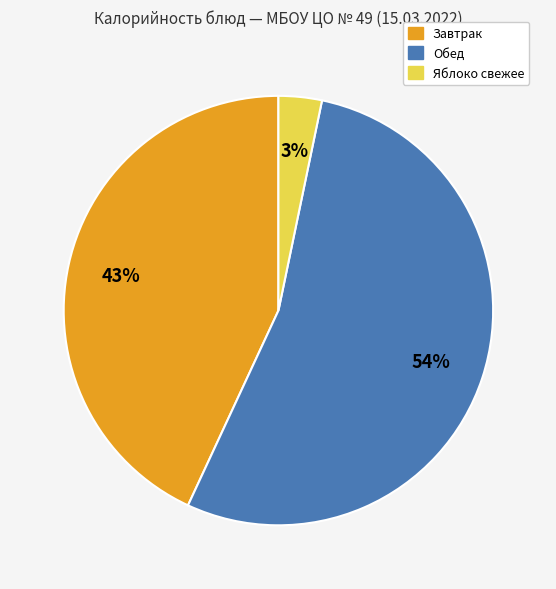

Does any single category account for the majority?

Yes